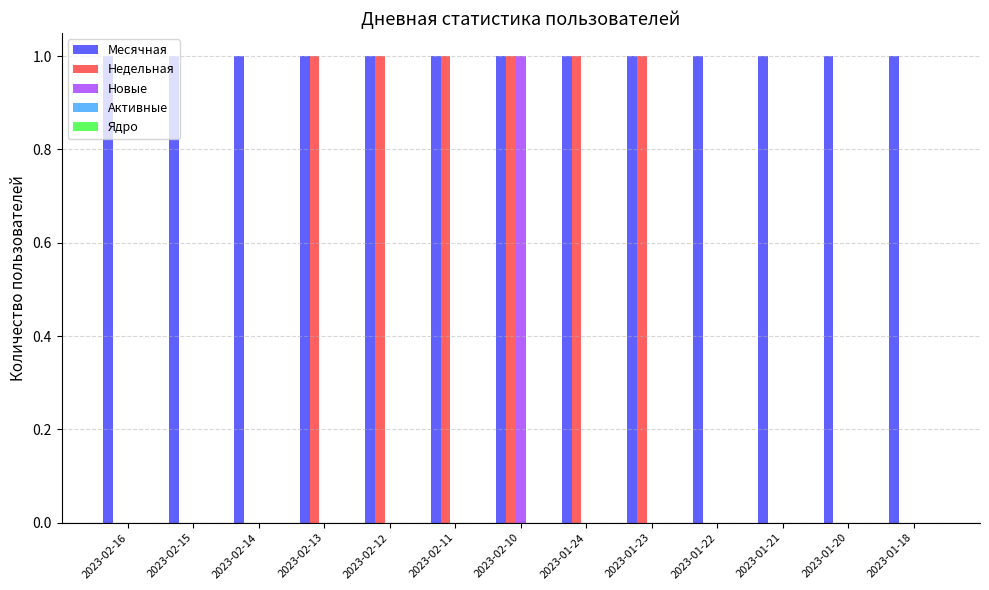

How many distinct data groups are displayed?

3